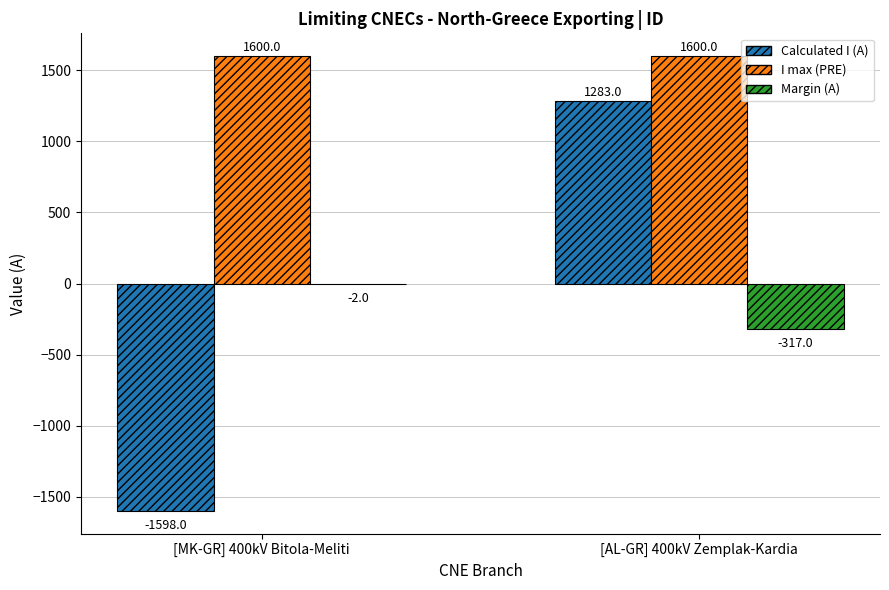

Count the Margin (A) values in the range -317 to -2.

2